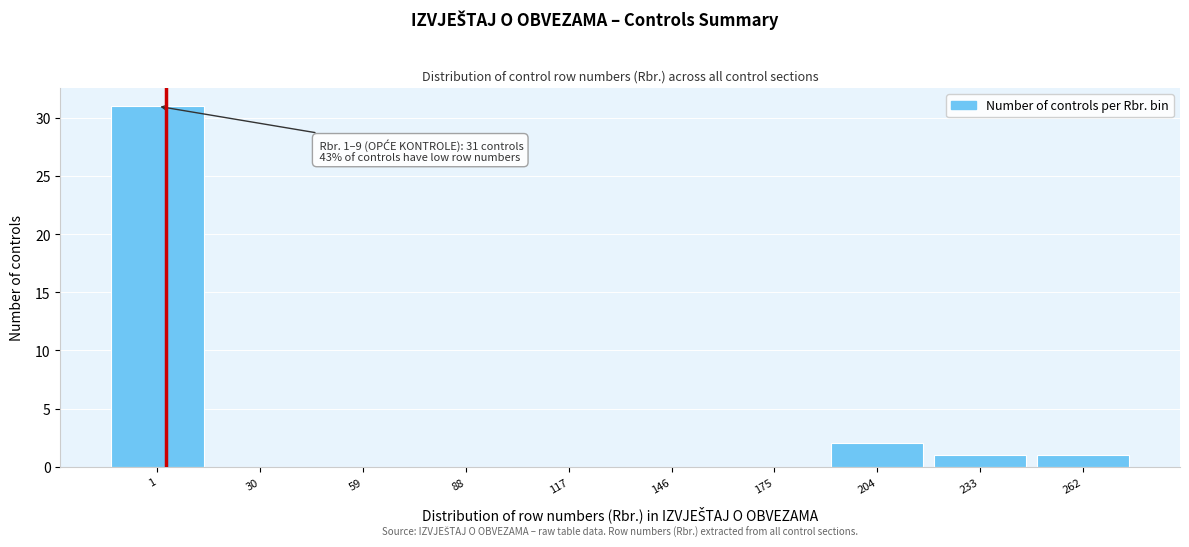

Reading left to right, what are all the values shown in this chart?

1=31	30=0	59=0	88=0	117=0	146=0	175=0	204=2	233=1	262=1